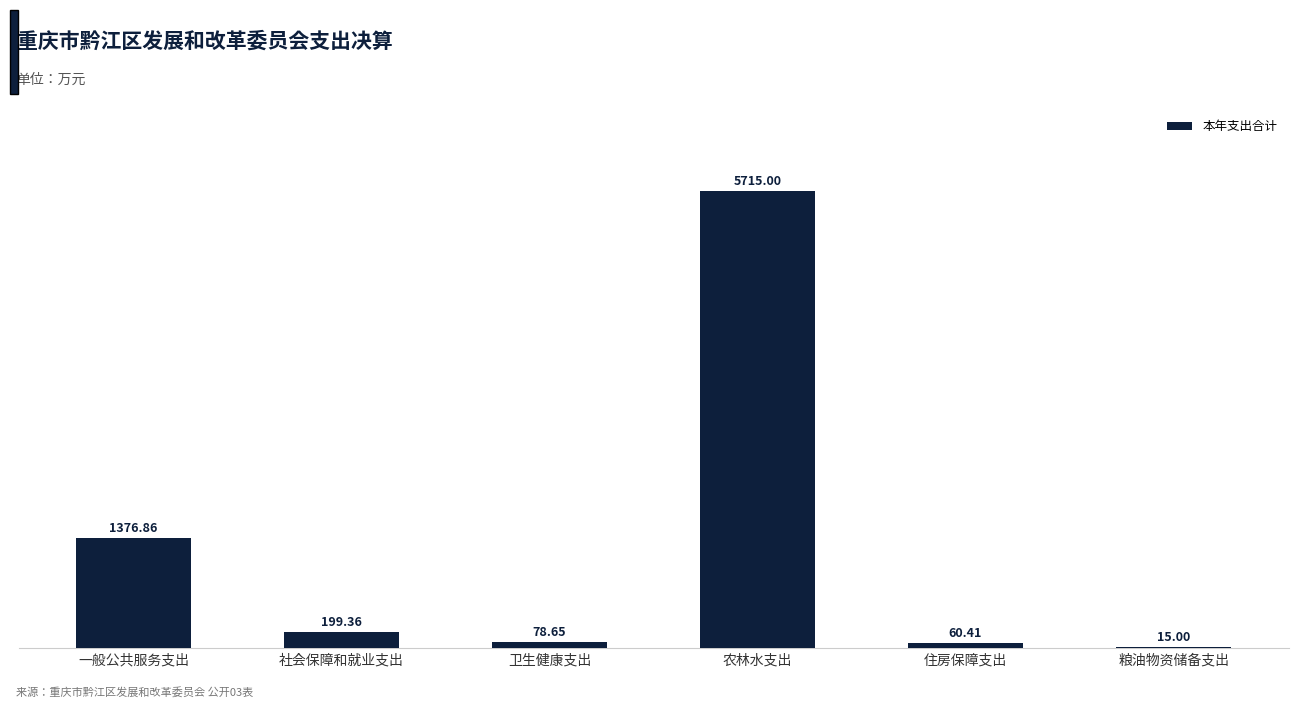

Approximately how many times larger is the value at 农林水支出 compared to 住房保障支出?

94.6